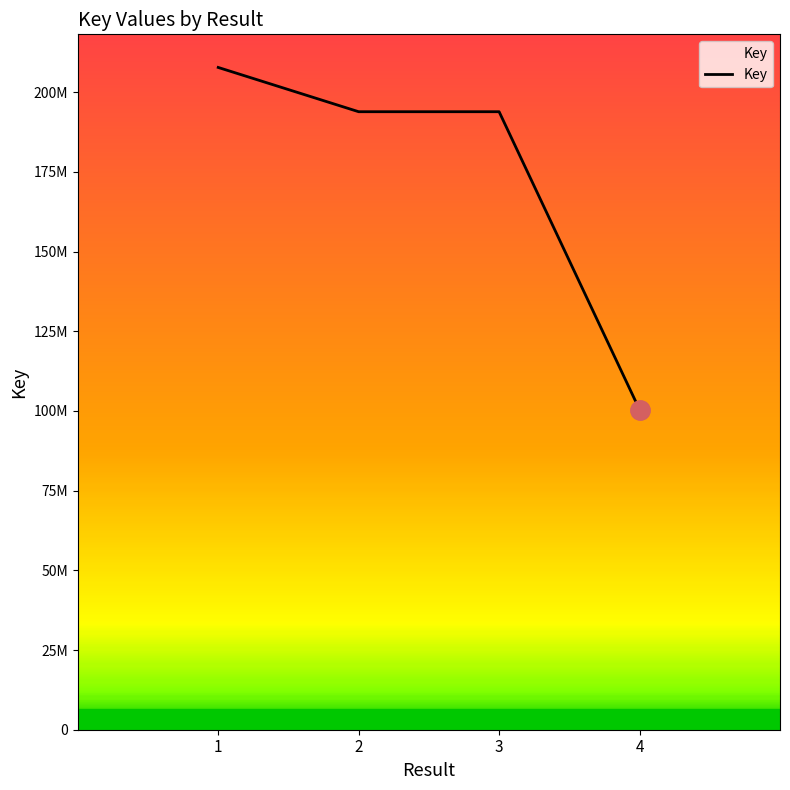

Approximately how many times larger is the value at 1 compared to 3?

1.1